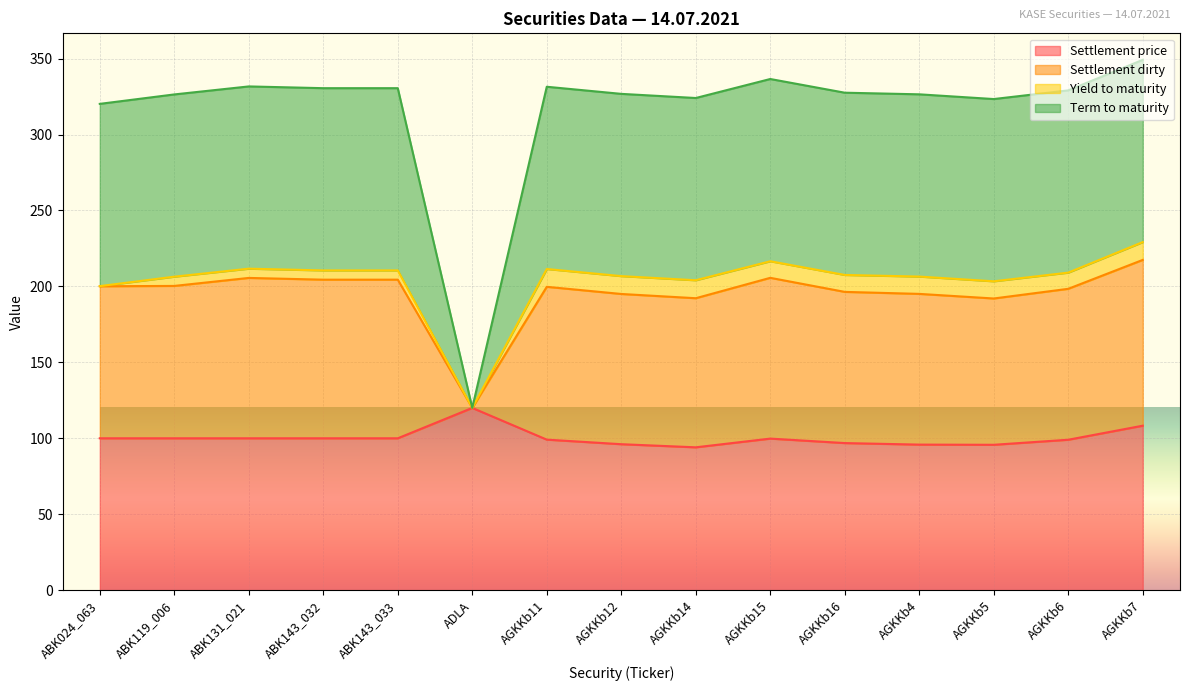

True or false: Settlement price and Settlement dirty intersect in this chart.

False